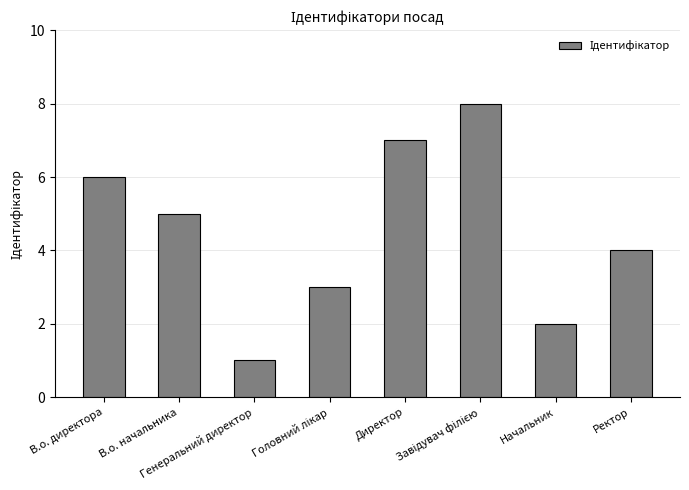

What is the change in value from В.о. директора to В.о. начальника?

-1